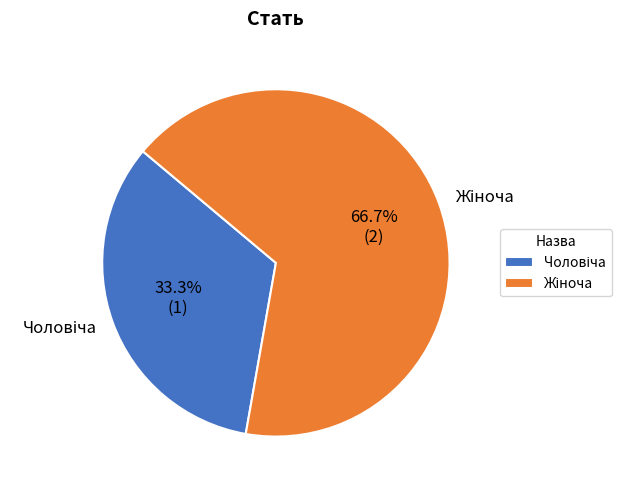

Does any single category account for the majority?

Yes